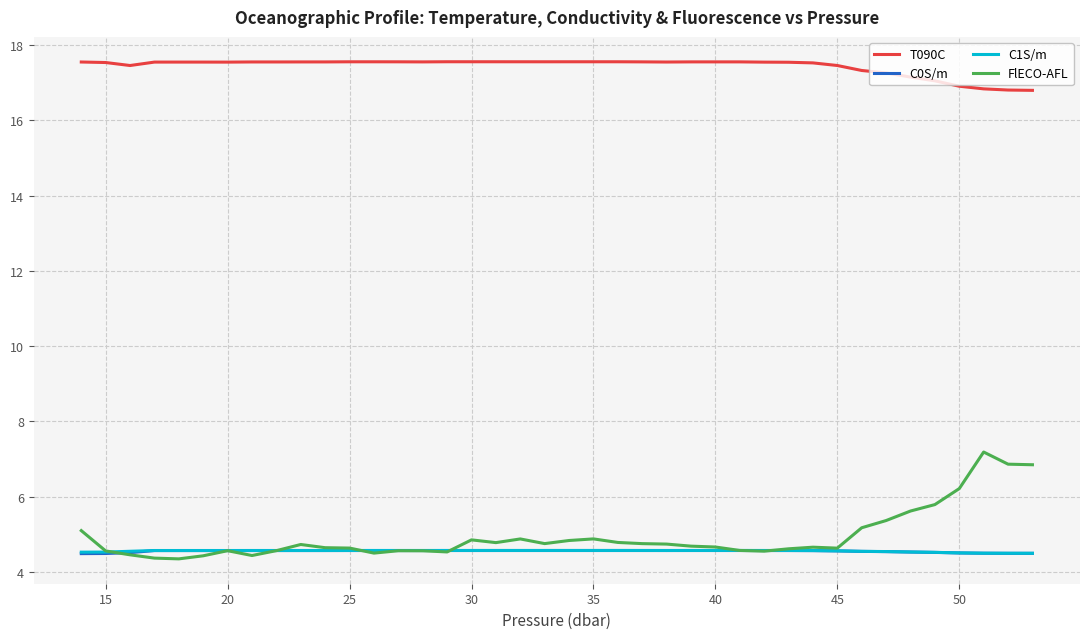

What is the sum of all C0S/m values?

182.1